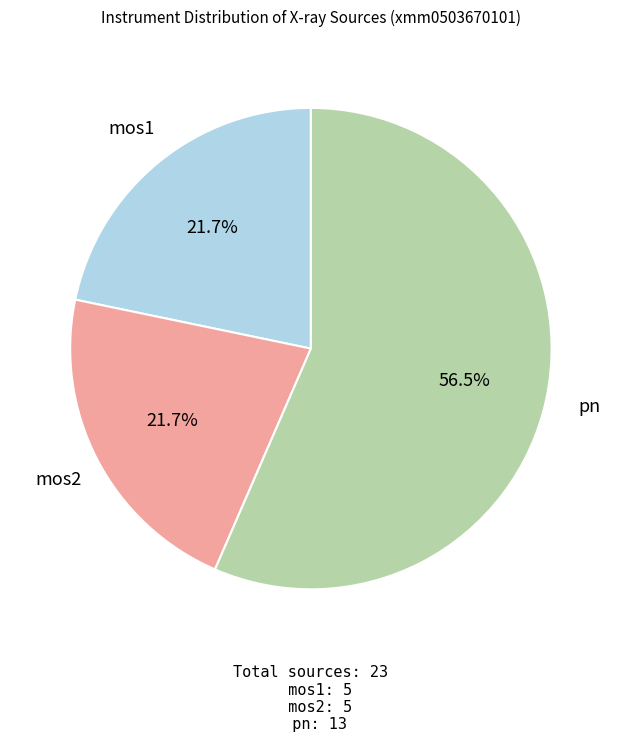

Does pn account for over 50% of the chart?

Yes